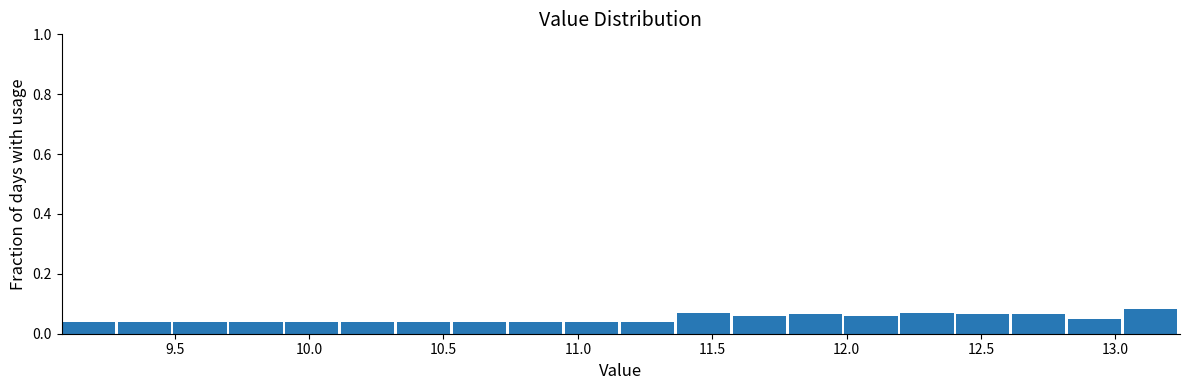

How tall is the bar that spans 9.10 to 9.30 on the x-axis? Neither the bar edges nor the heights are printed on the chart, so give them approximately, as read against the axes.

0.04